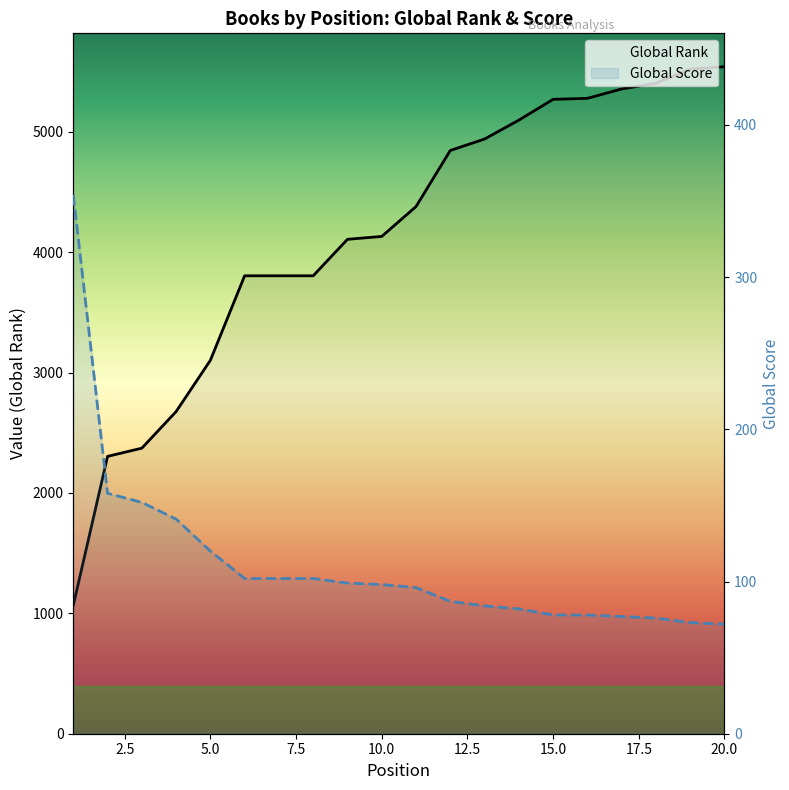

How many lines are shown in the chart?

2